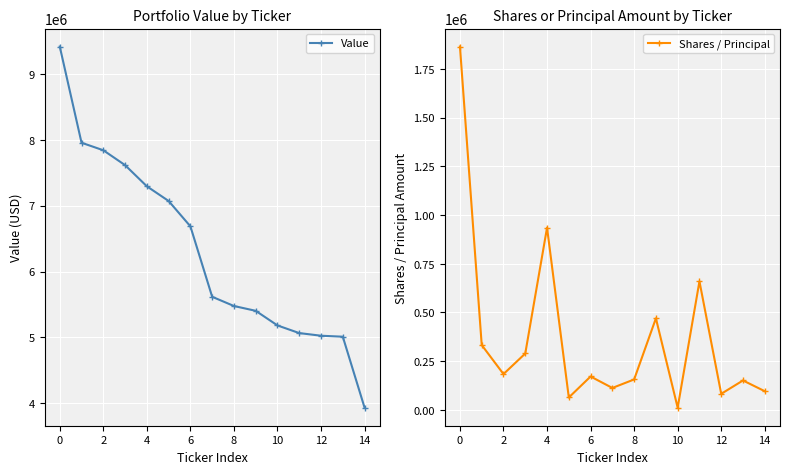

What is the minimum value shown in the chart?

11611